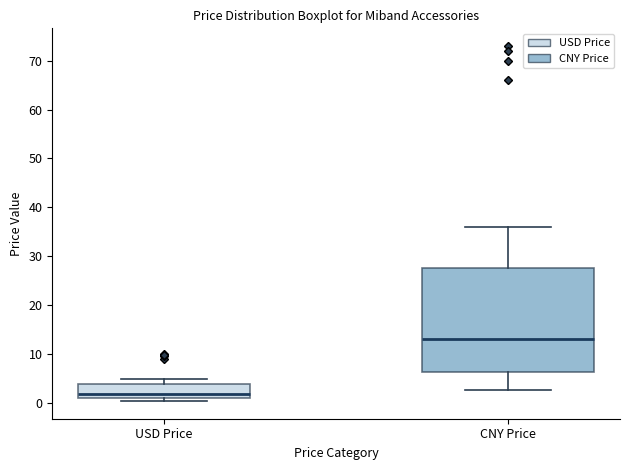

Where does the lower whisker of the box for CNY Price end on the y-axis? The values are not printed on the chart, so give them approximately, as read against the axis.

3